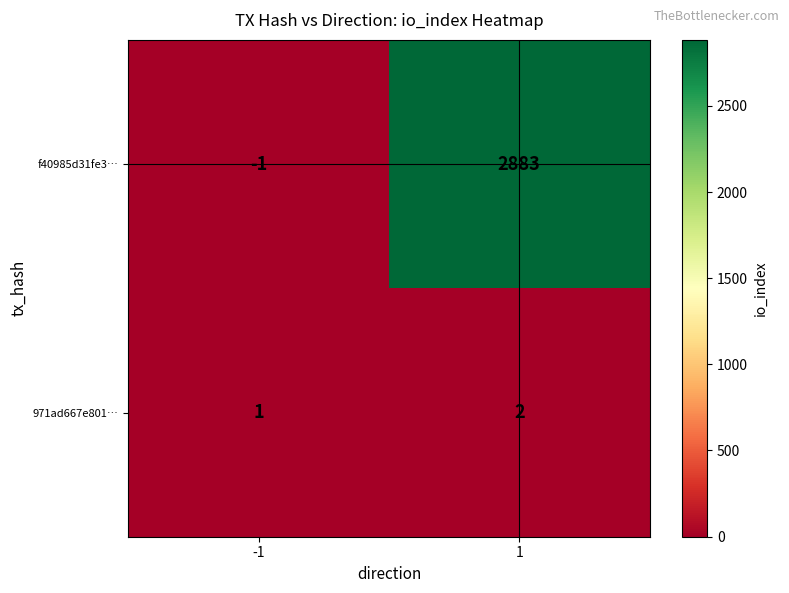

The value of 971ad667e801… at 1 is 4. True or false?

False